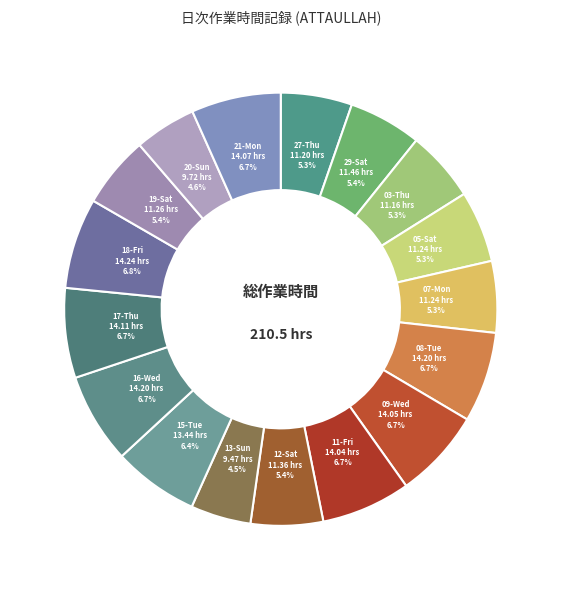

Does 18-Fri represent more than half of the total?

No